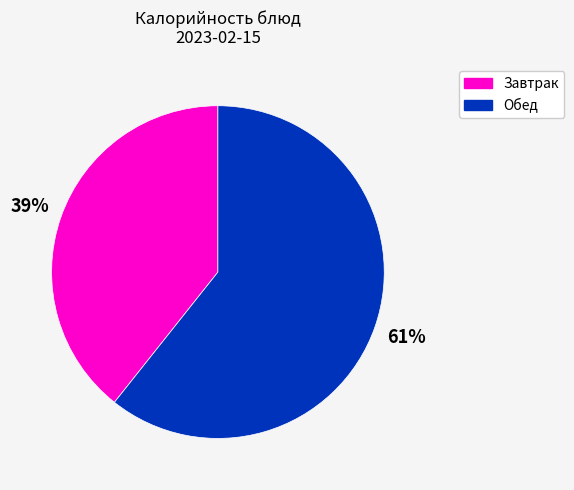

To the nearest percent, what is the average slice percentage?

50%